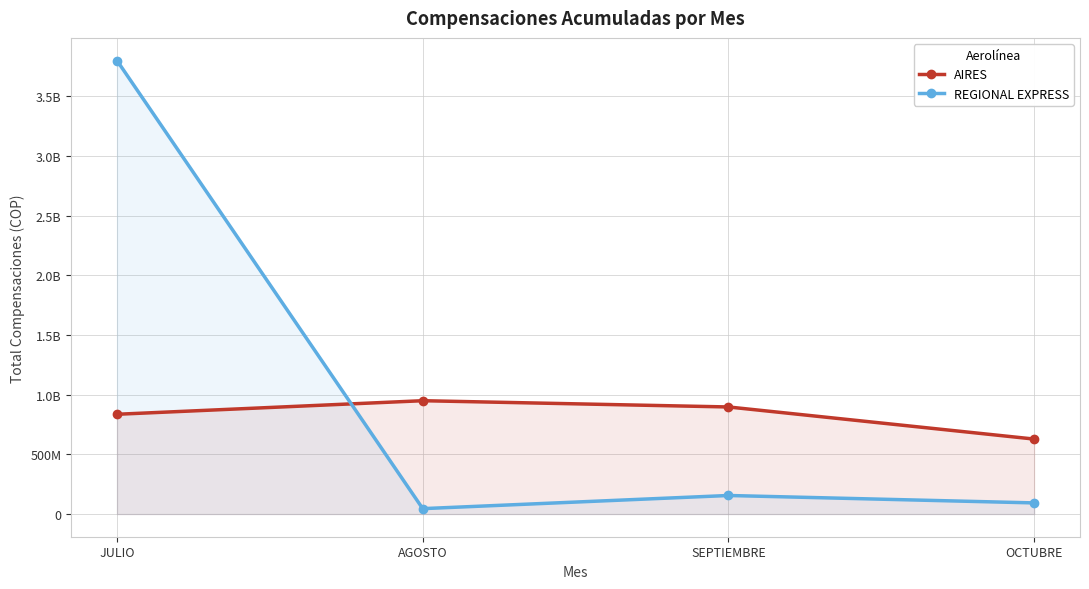

How many data points in REGIONAL EXPRESS are less than 155537879?

2